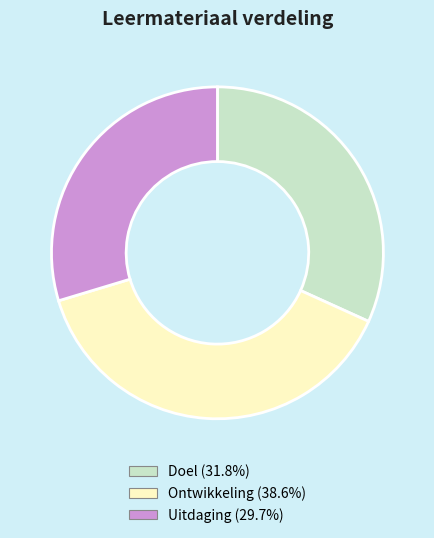

True or false: Ontwikkeling accounts for 39% of the total.

True